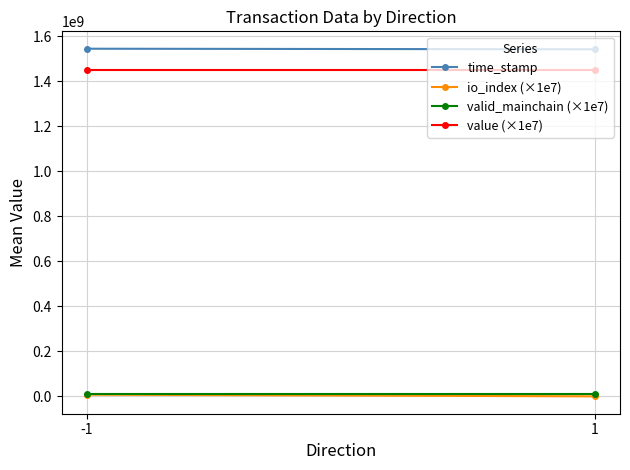

Between -1 and 1, which series saw the biggest shift?

io_index (×1e7)